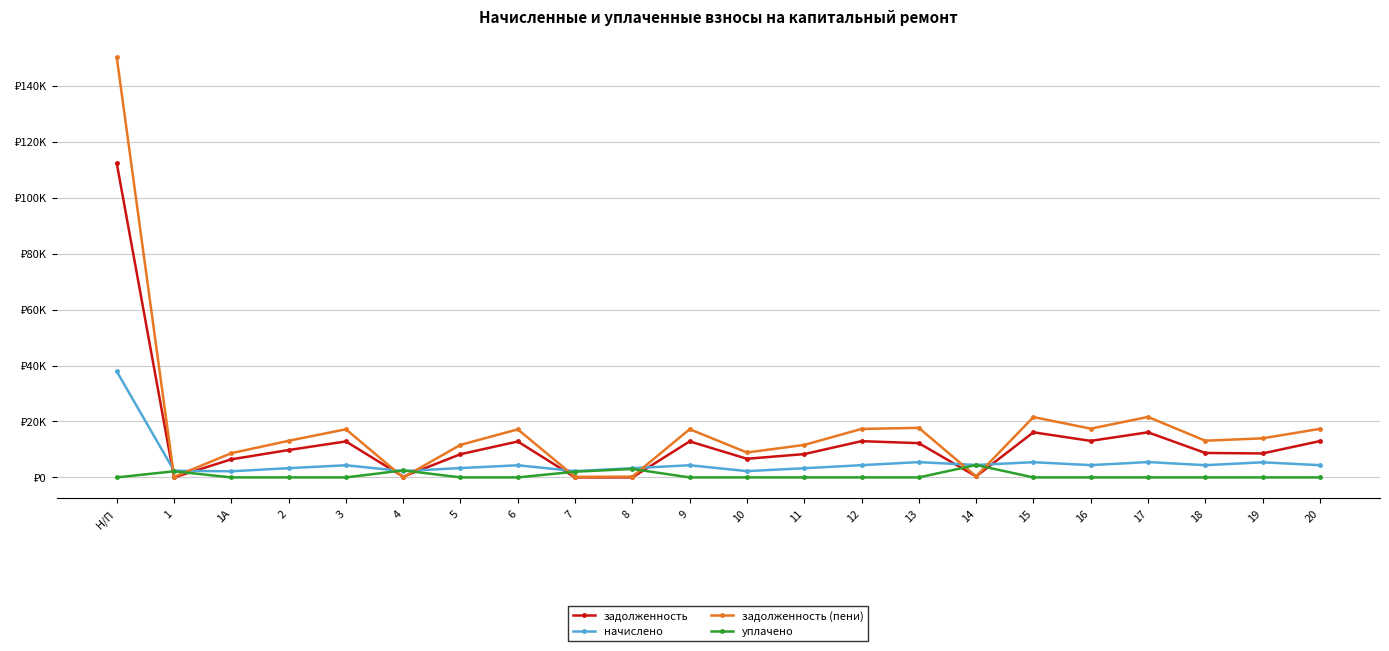

What are all the series names shown in the legend?

задолженность, начислено, задолженность (пени), уплачено